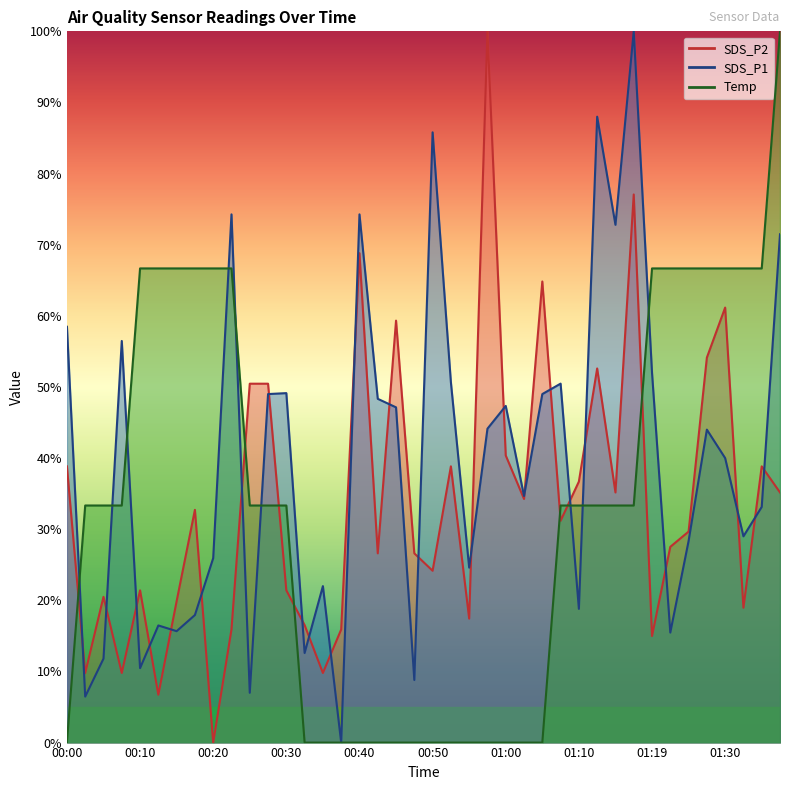

Which series has the largest range (max minus min)?

SDS_P1